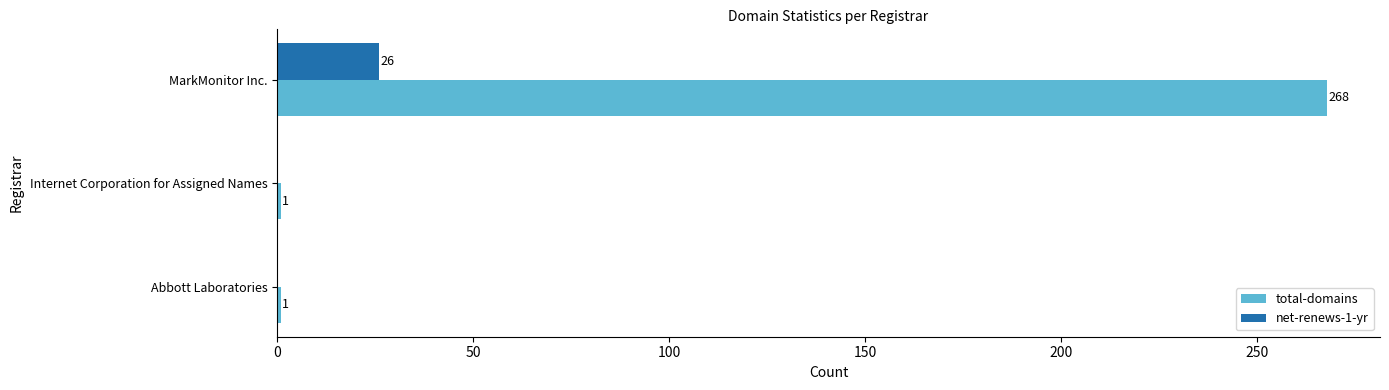

The value of net-renews-1-yr at Abbott Laboratories is 13. True or false?

False